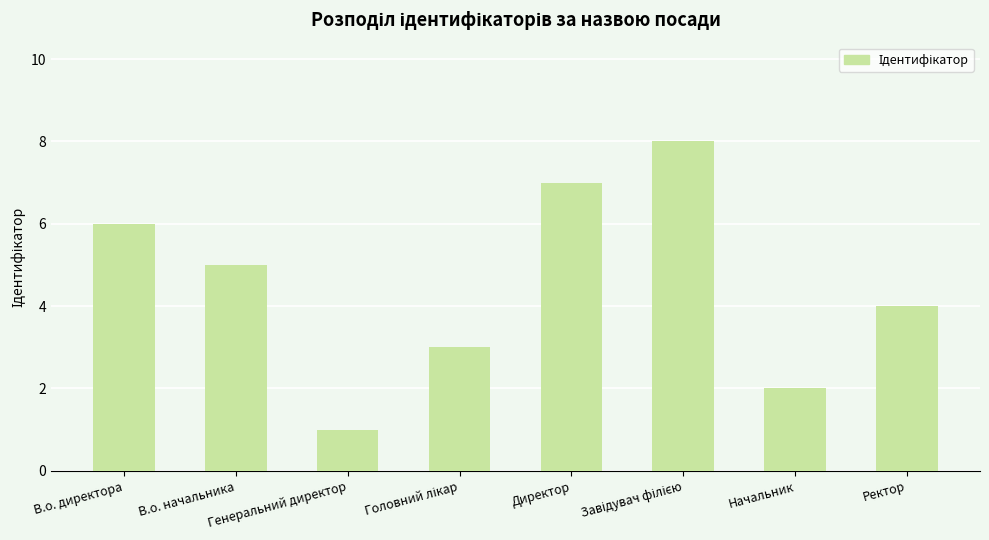

The value at Начальник is 2. True or false?

True